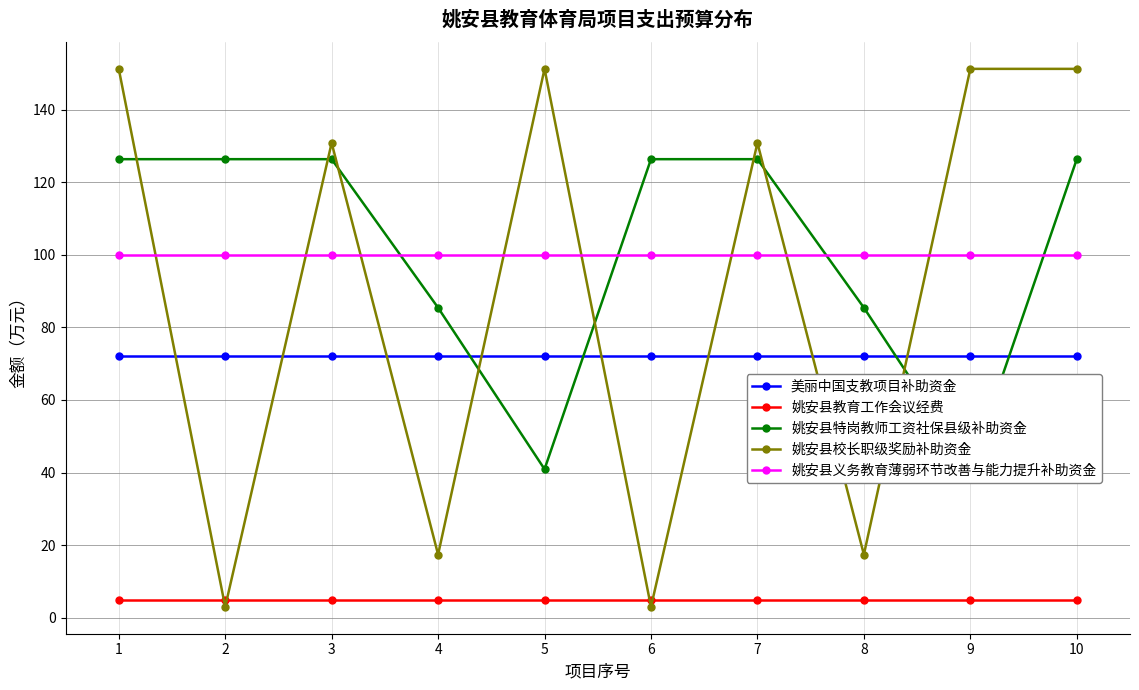

True or false: 姚安县教育工作会议经费 has more than 2 points higher than both neighbors.

False